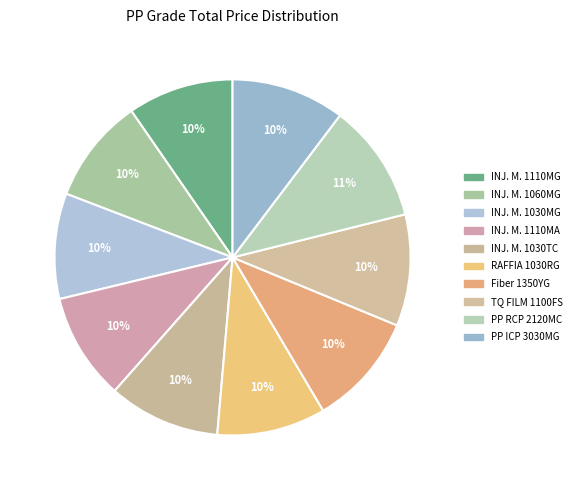

How many slices are in this pie chart?

10